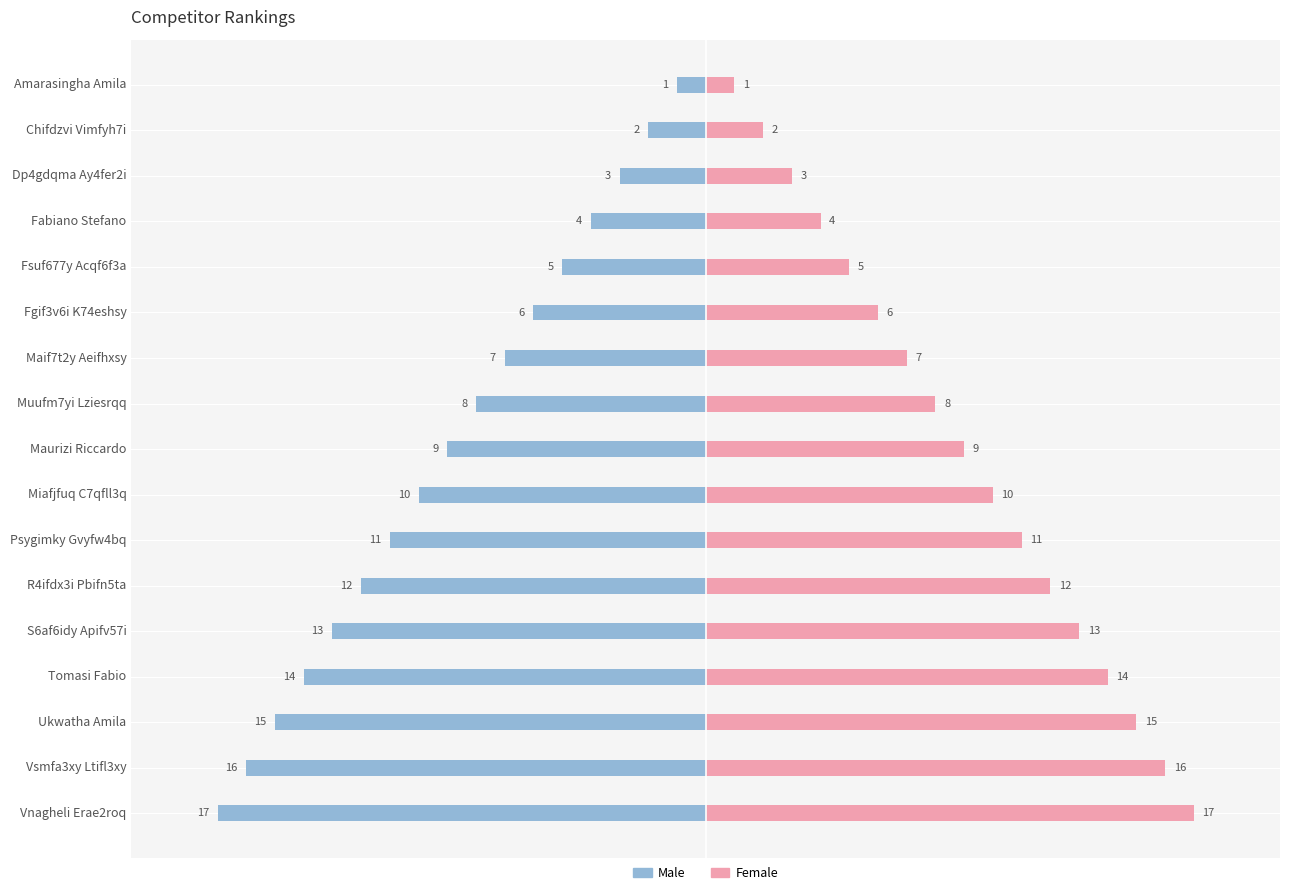

Is it true that Female equals 4 at Fabiano Stefano?

True